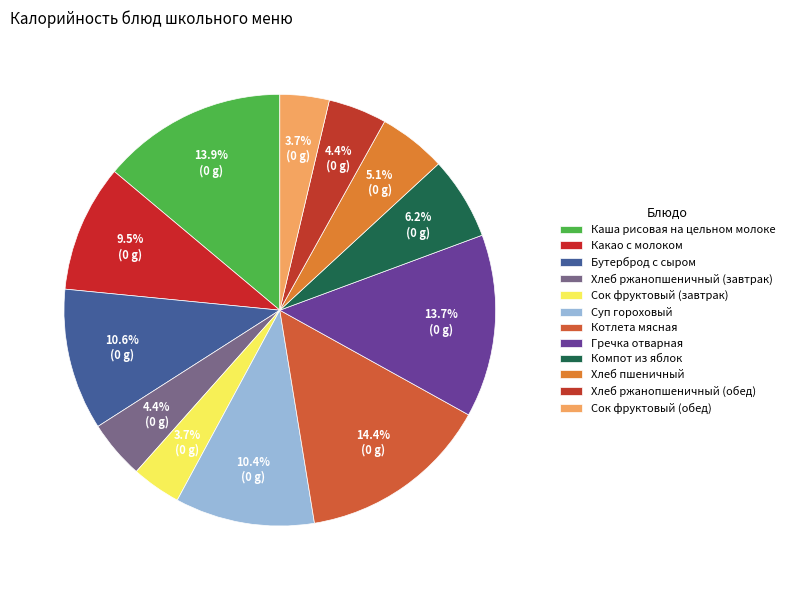

To the nearest percent, what portion does Сок фруктовый (завтрак) represent?

4%